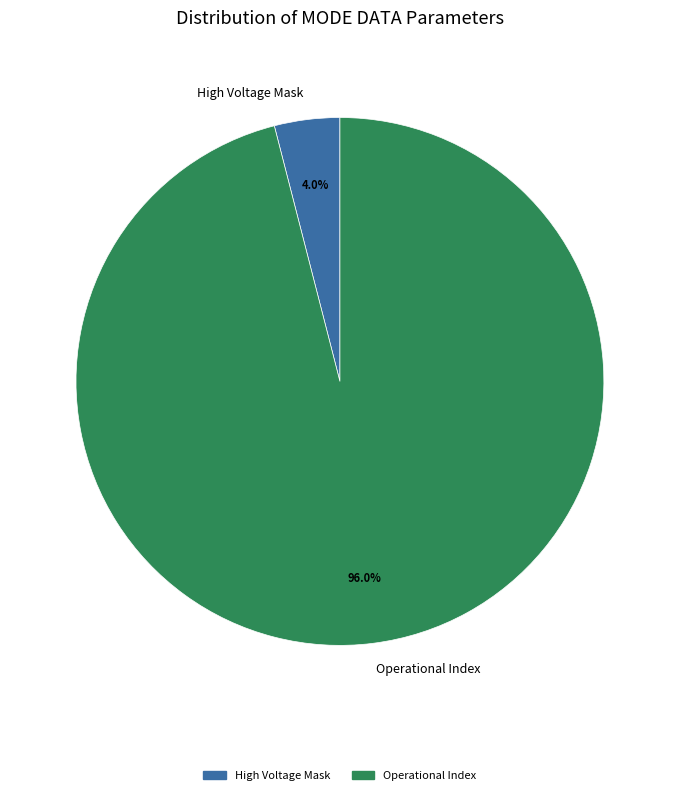

Does any single category account for the majority?

Yes